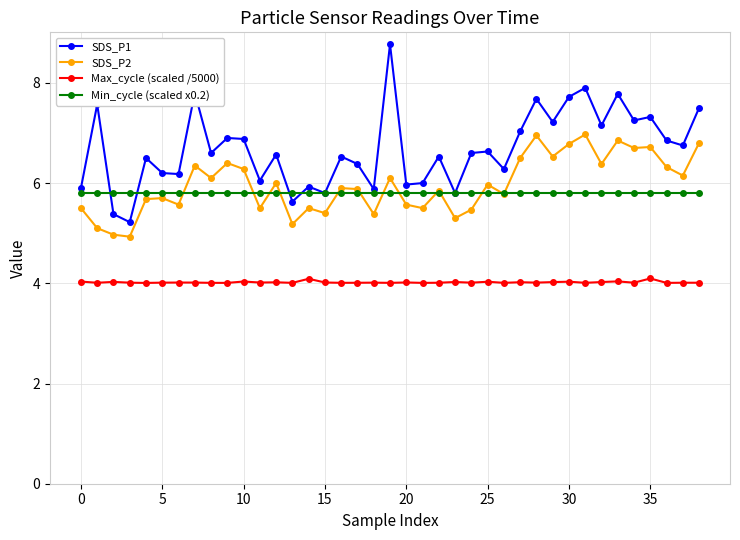

What is the greatest value displayed?

8.8